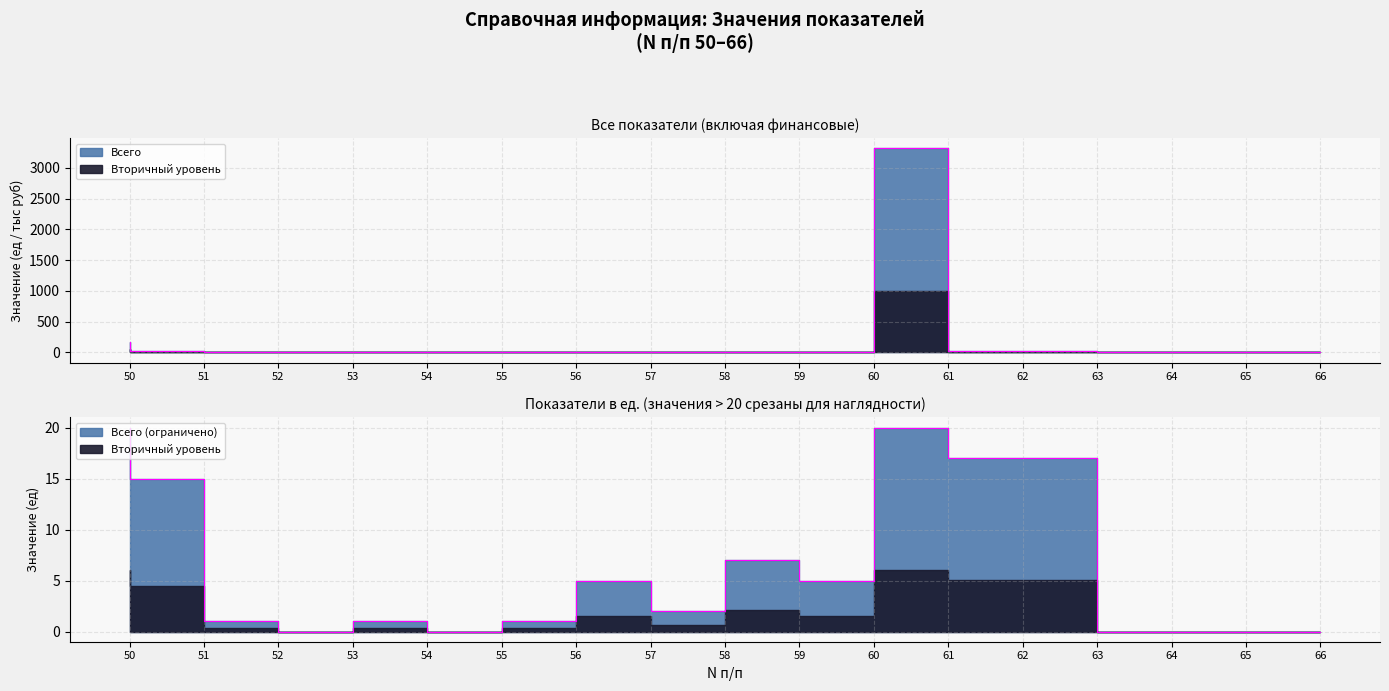

How many positive values are there?

12